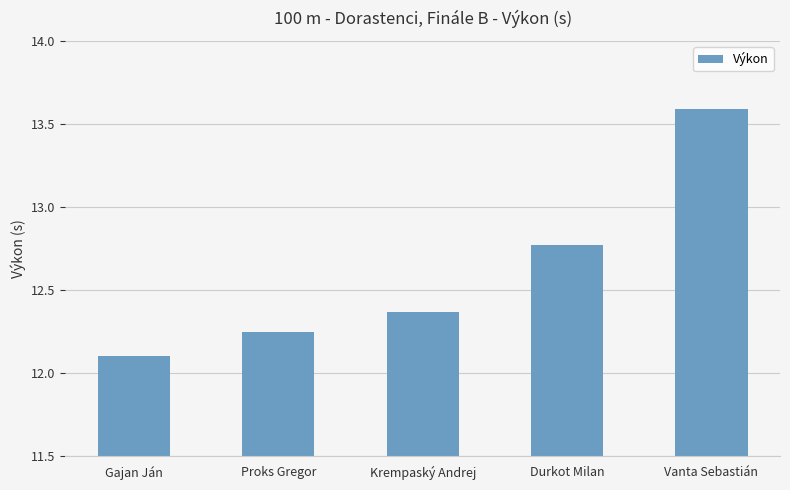

Count the number of data series in this chart.

1